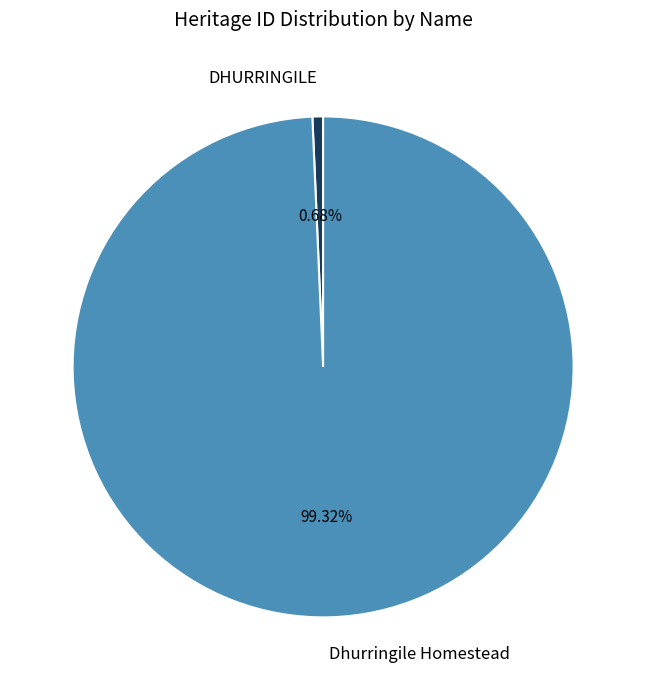

What percentage is NOT represented by Dhurringile Homestead?

0.7%